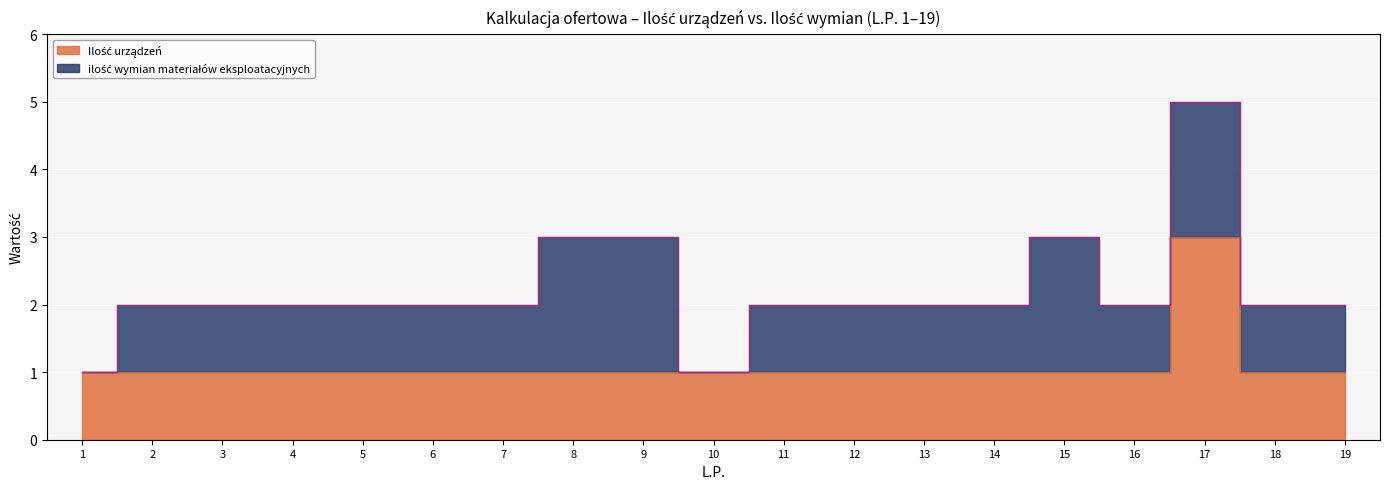

What is the change in value from 16 to 17?

+2